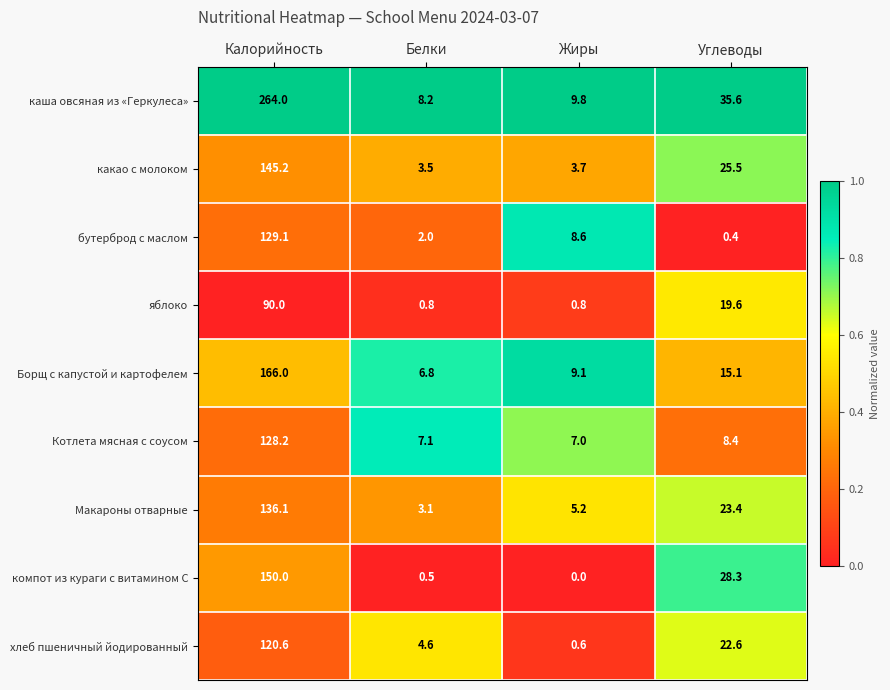

What is the difference between the maximum and second lowest values in the Макароны отварные series?

130.9